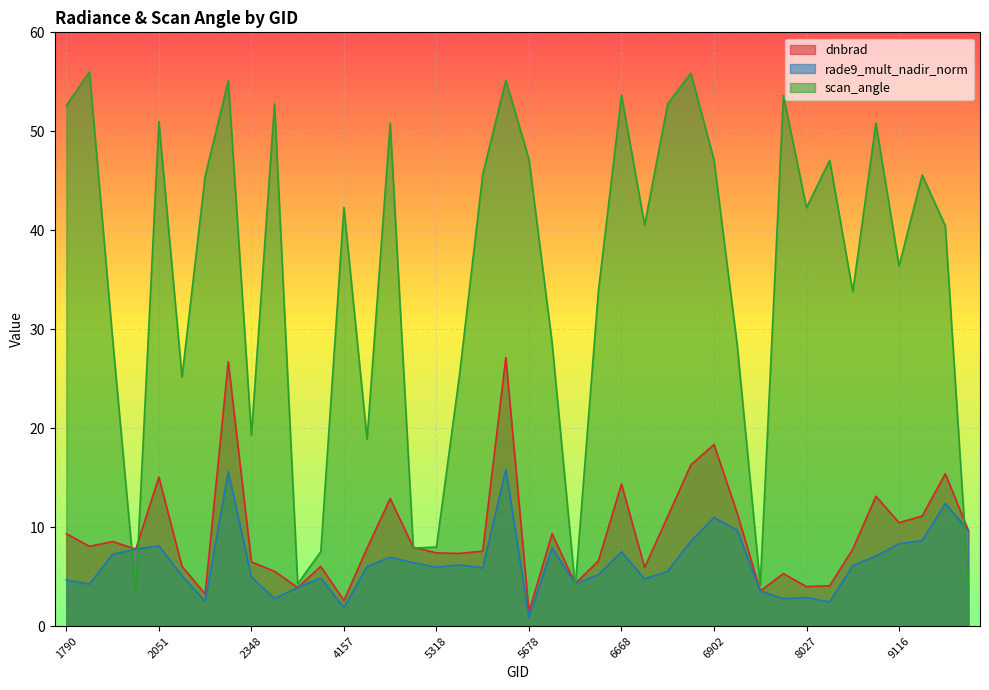

Where is the first local maximum for dnbrad?

1889